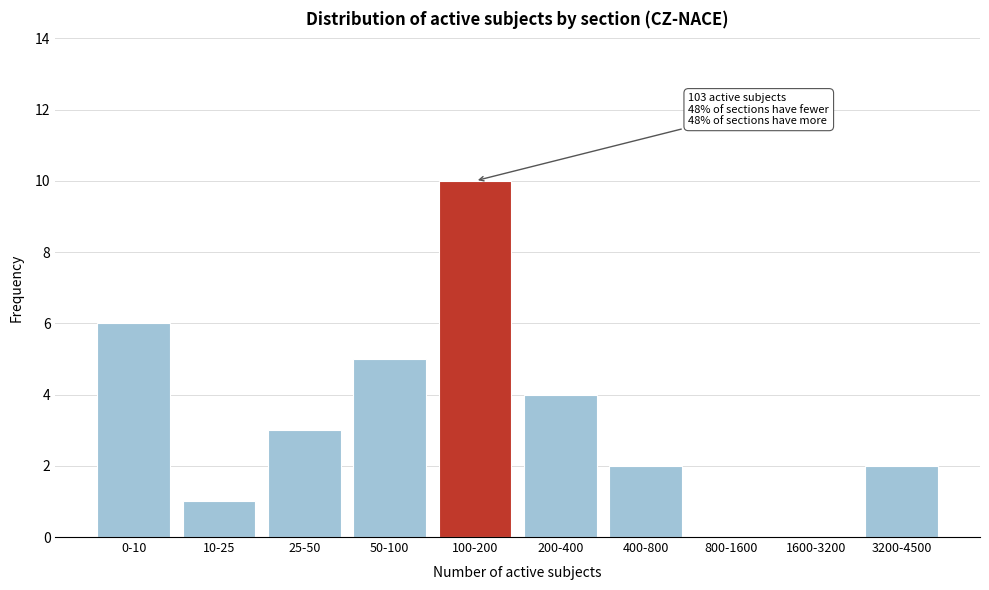

Reading left to right, transcribe all the data shown in this chart.

0-10=6	10-25=1	25-50=3	50-100=5	100-200=10	200-400=4	400-800=2	800-1600=0	1600-3200=0	3200-4500=2